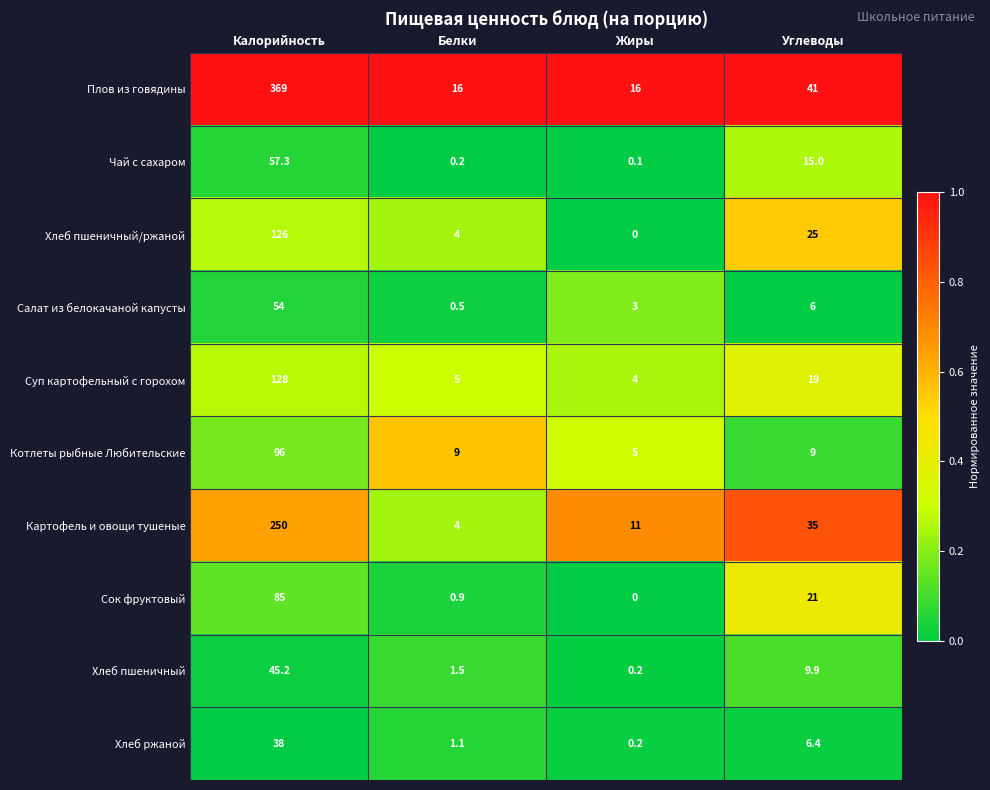

What is the difference between the maximum and minimum values in the Салат из белокачаной капусты series?

53.5